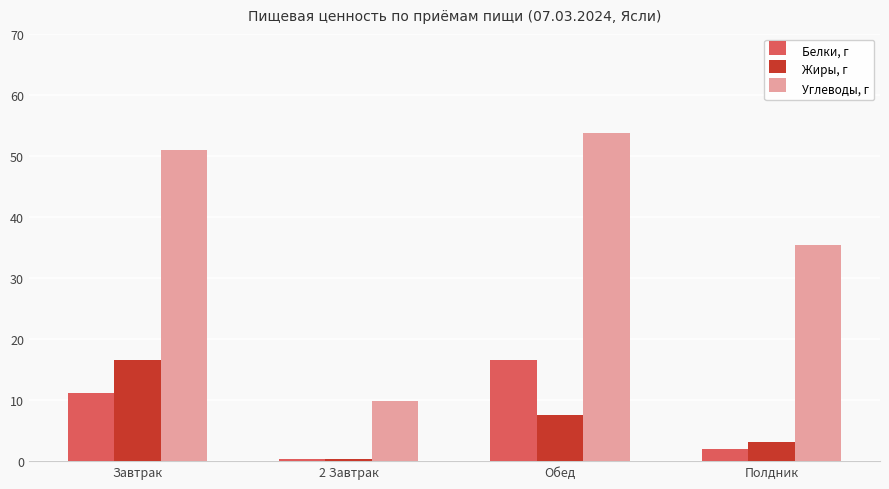

Where does the Белки, г series first go above 11?

Завтрак